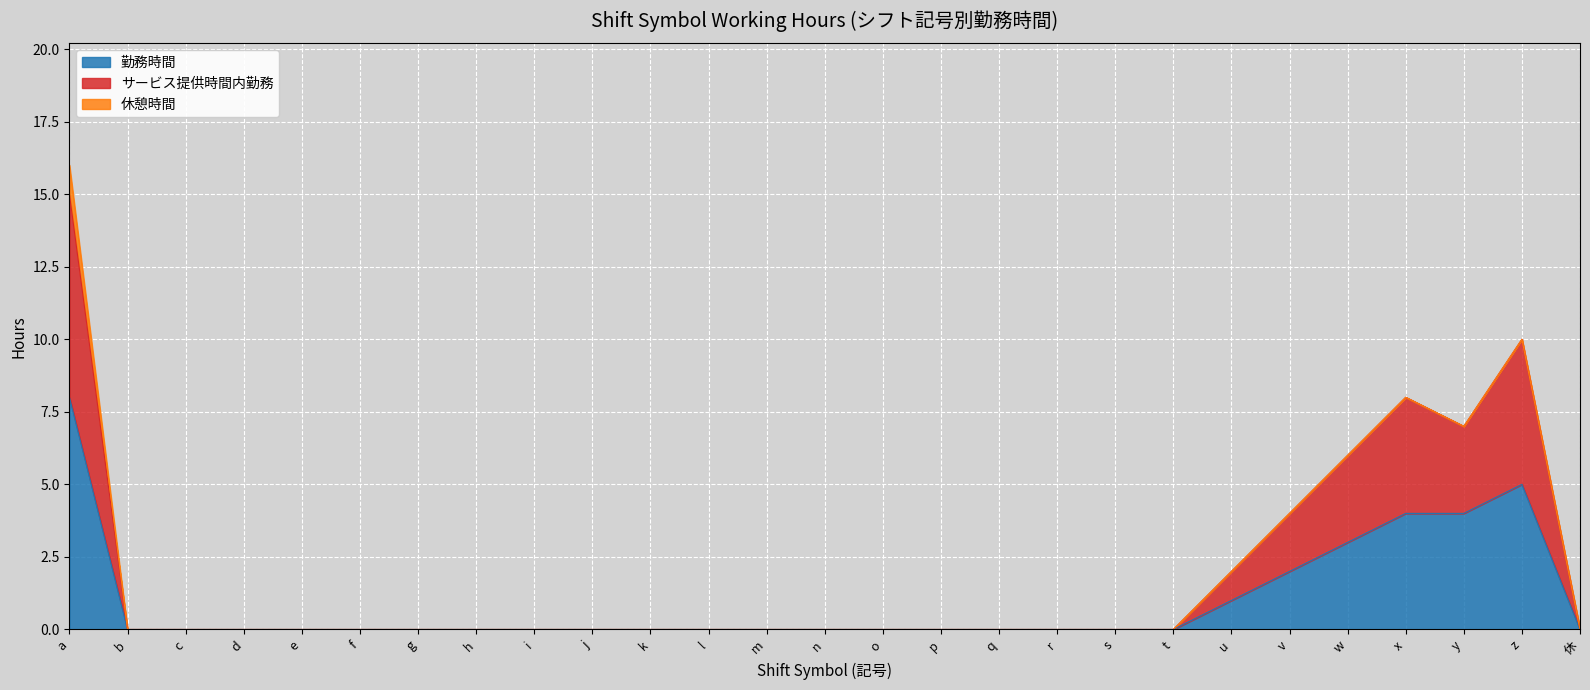

The 勤務時間 series shows 0 at c. True or false?

True